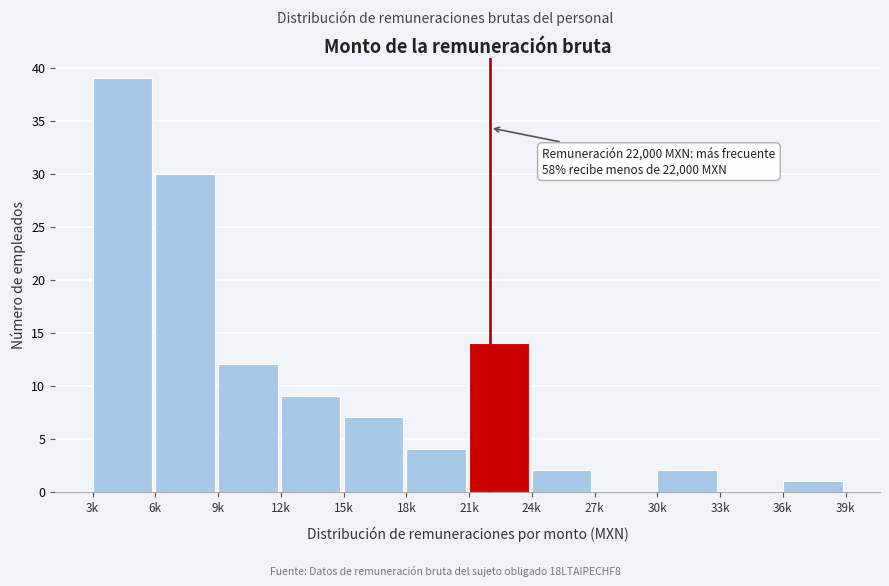

Reading right to left, extract all data points from this chart.

36k=1	33k=0	30k=2	27k=0	24k=2	21k=14	18k=4	15k=7	12k=9	9k=12	6k=30	3k=39